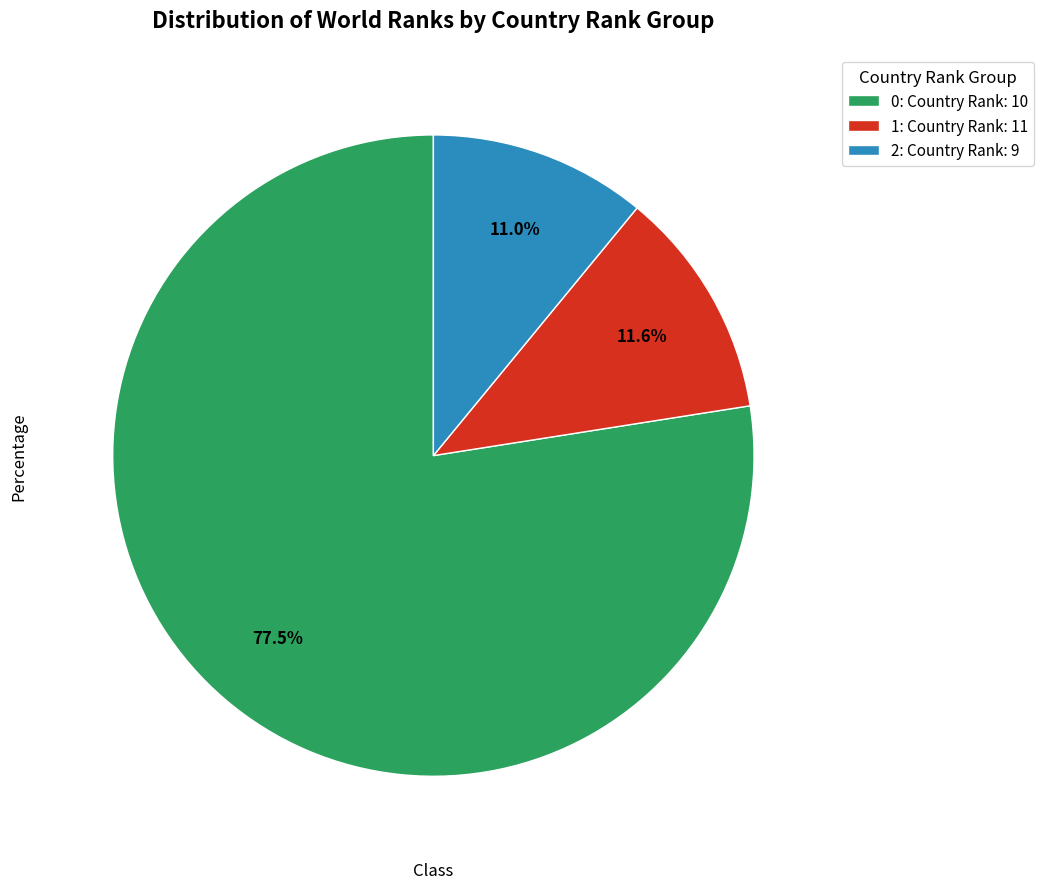

How many slices are in this pie chart?

3